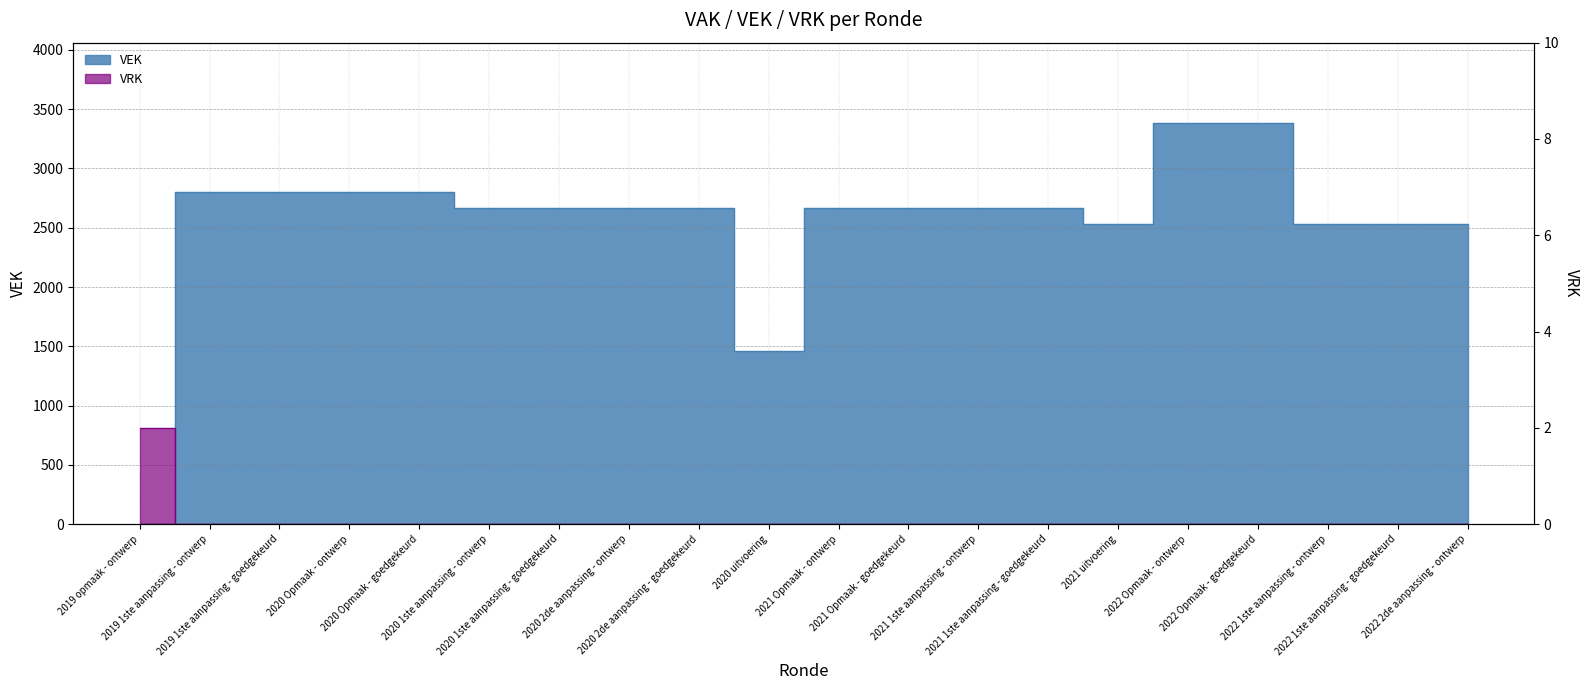

The VEK series shows 2803 at 2019 1ste aanpassing - ontwerp. True or false?

True